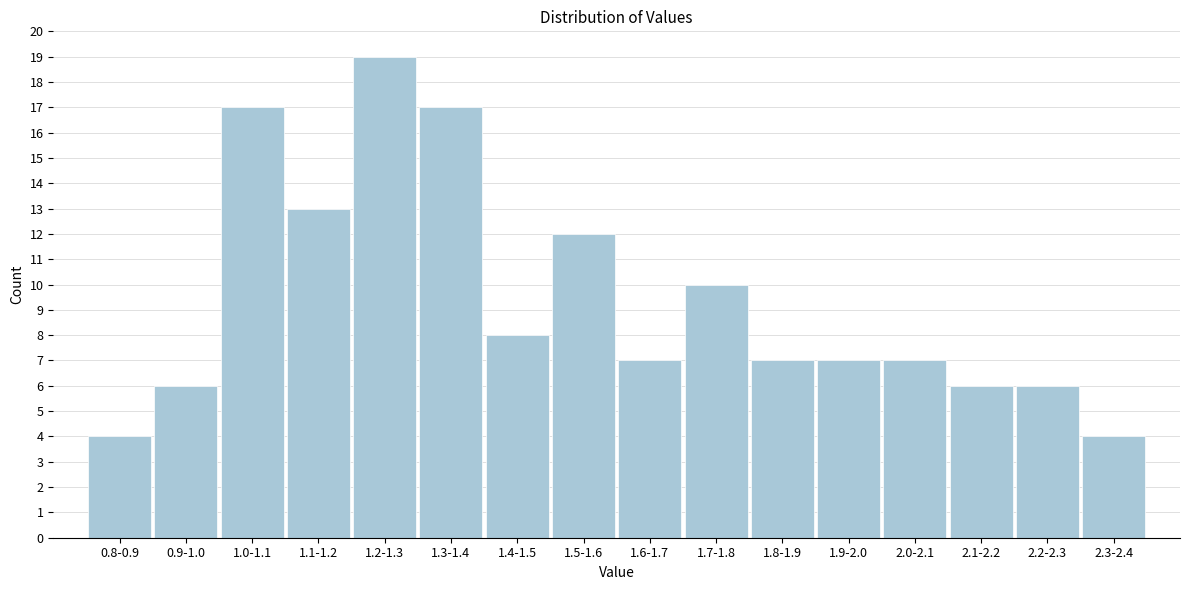

Reading right to left, transcribe all the data shown in this chart.

2.3-2.4=4	2.2-2.3=6	2.1-2.2=6	2.0-2.1=7	1.9-2.0=7	1.8-1.9=7	1.7-1.8=10	1.6-1.7=7	1.5-1.6=12	1.4-1.5=8	1.3-1.4=17	1.2-1.3=19	1.1-1.2=13	1.0-1.1=17	0.9-1.0=6	0.8-0.9=4